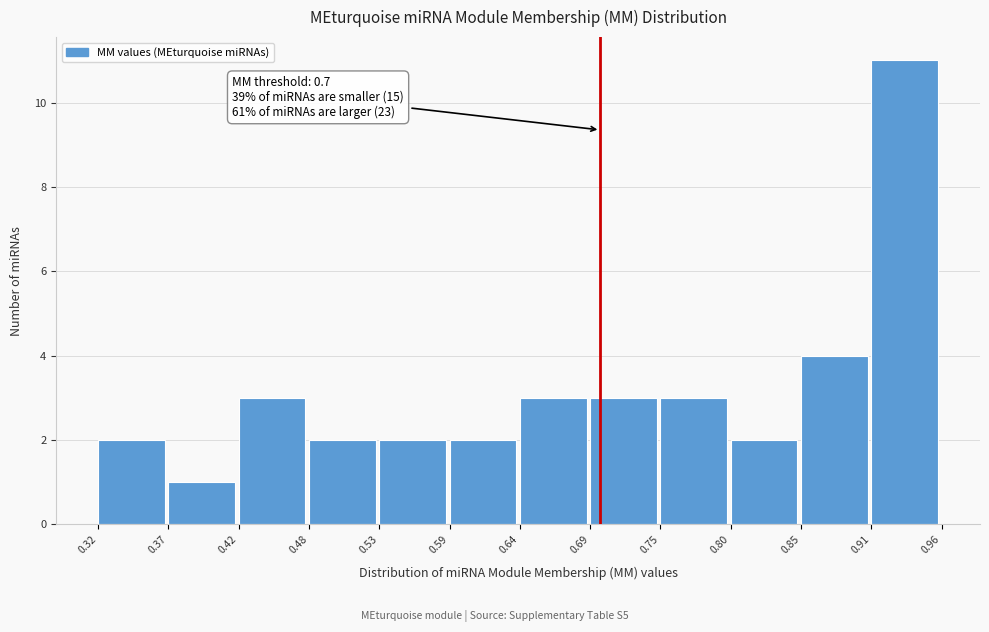

Over which range of the x-axis is the bar tallest?

0.91 to 0.96